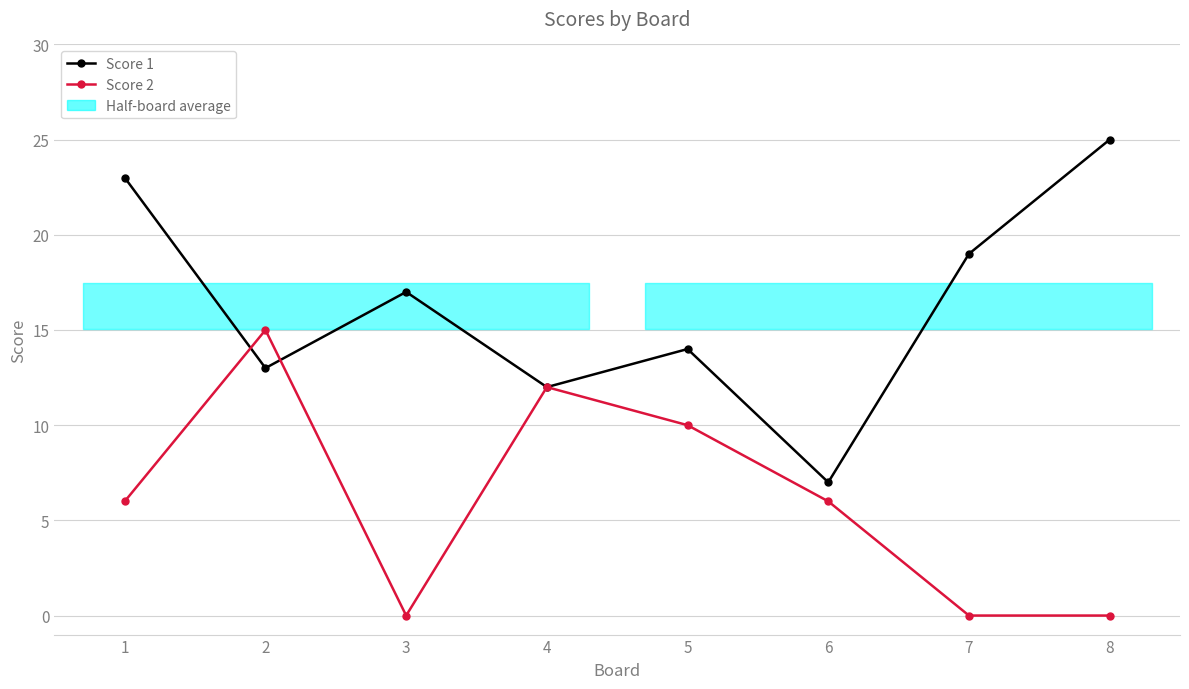

What is the total value across all series at 8?

25